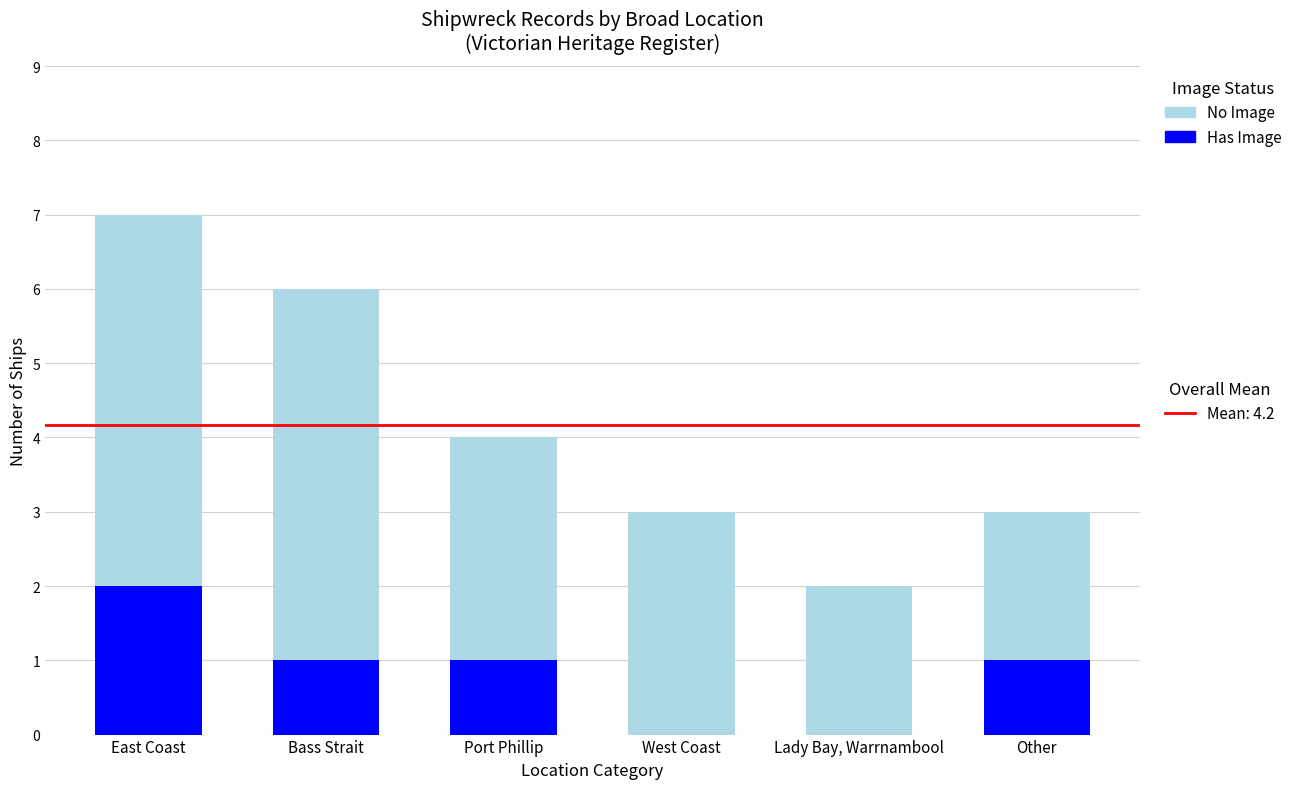

What is the total value across all series at Bass Strait?

6